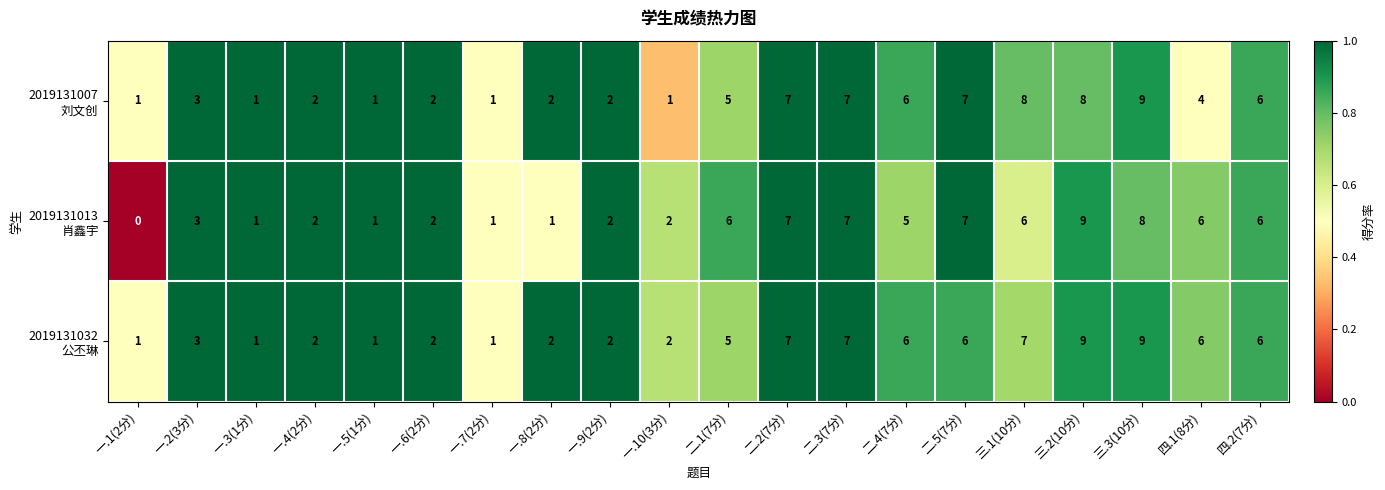

What is the total value across all series at 一.2(3分)?

9